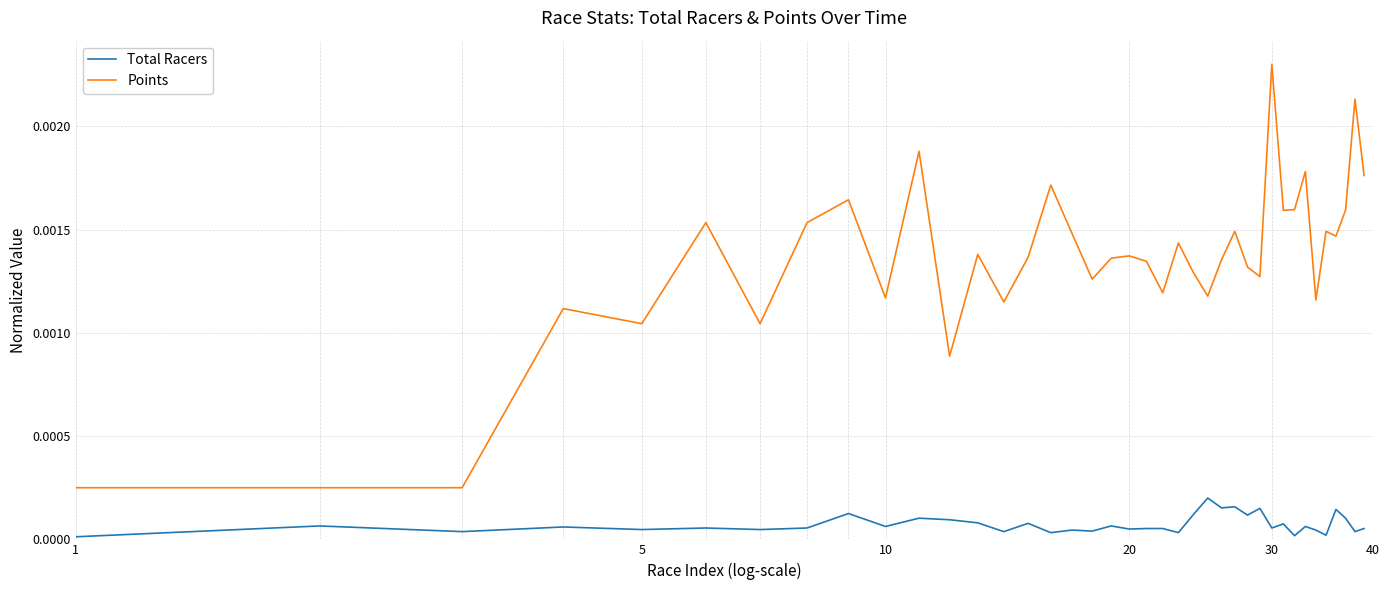

Which series has the largest total across all categories?

Points